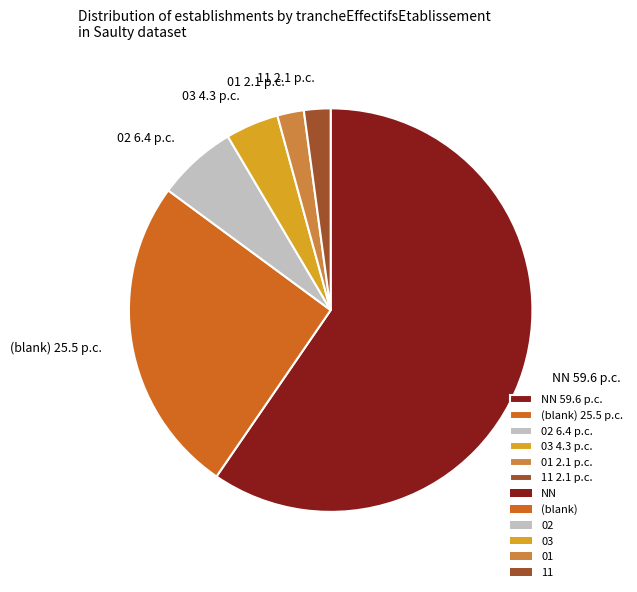

The 02 6.4 p.c. slice represents 6% of the pie. True or false?

True